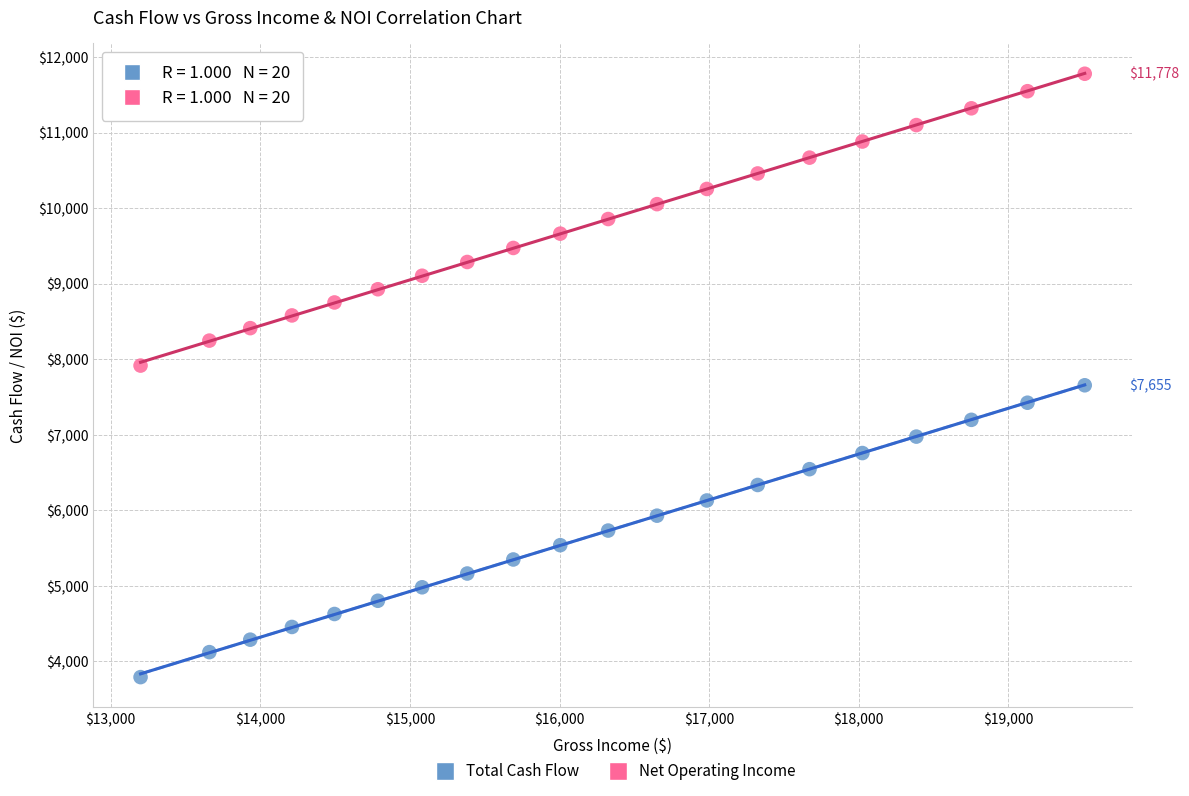

What are all the series names shown in the legend?

Total Cash Flow, Net Operating Income